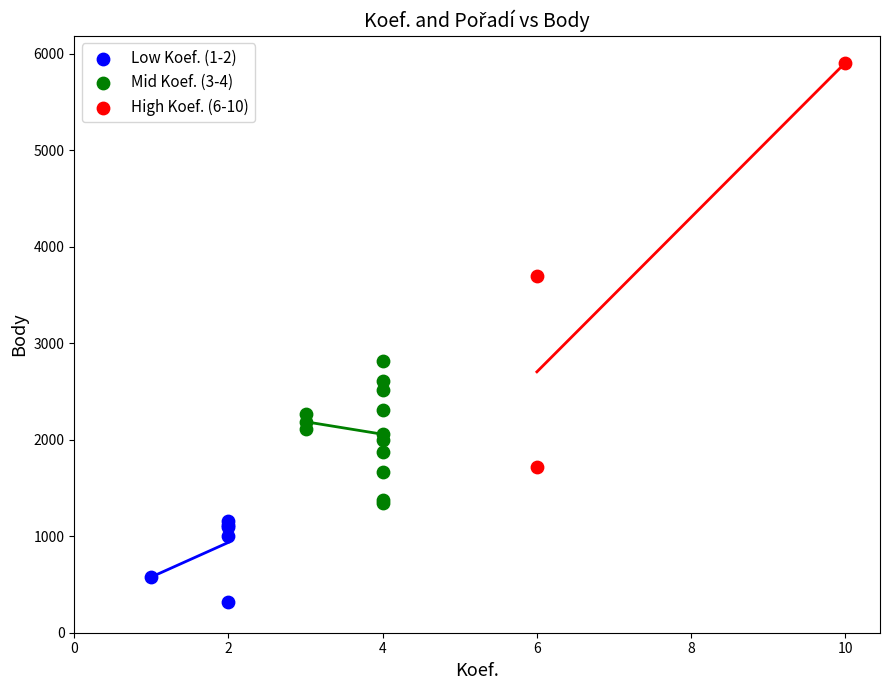

Which series contains the highest Y value?

High Koef. (6-10)